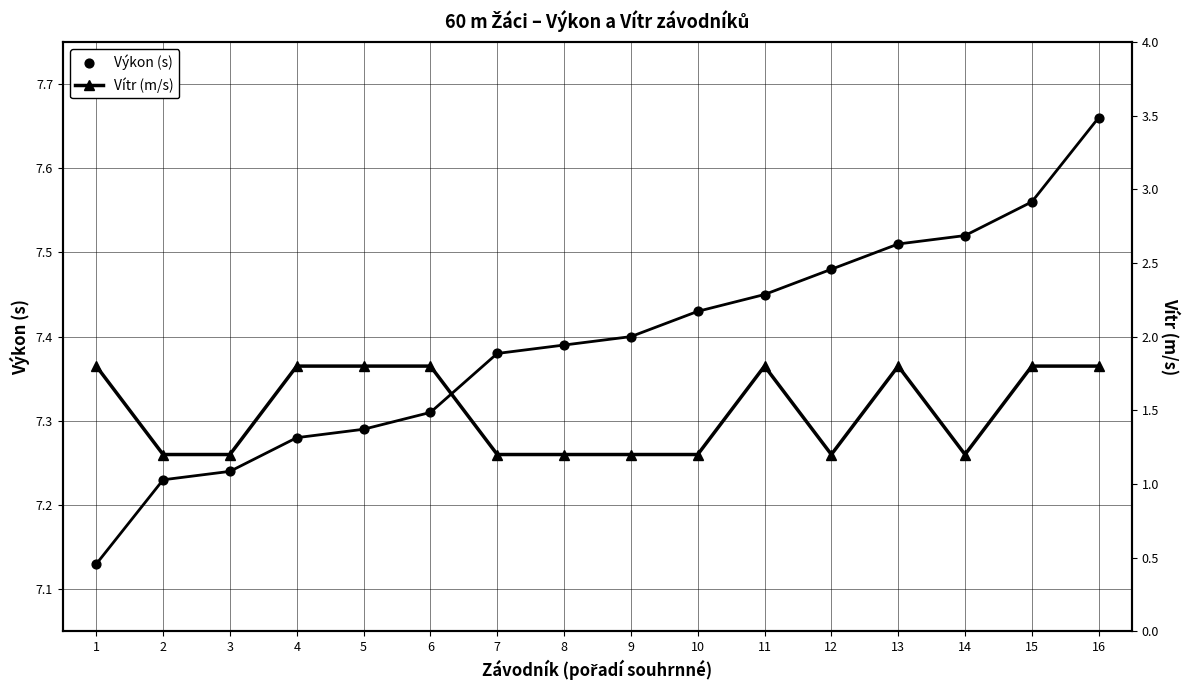

Which series has the largest Y range (max minus min)?

Vítr (m/s)